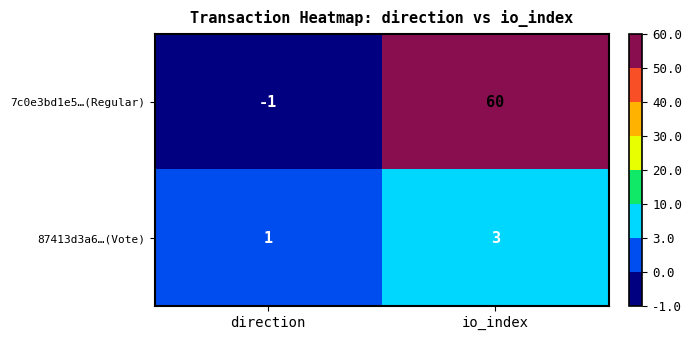

Is it true that 7c0e3bd1e5…(Regular) equals 60 at io_index?

True